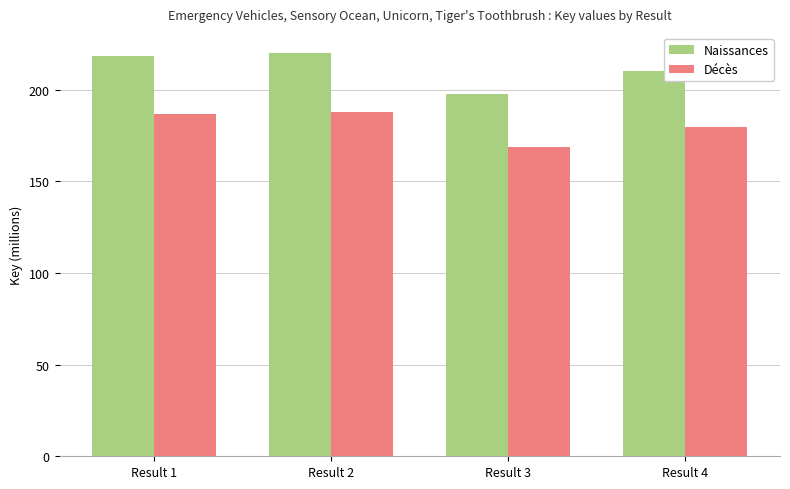

What is the highest value of the Décès series?

188.0